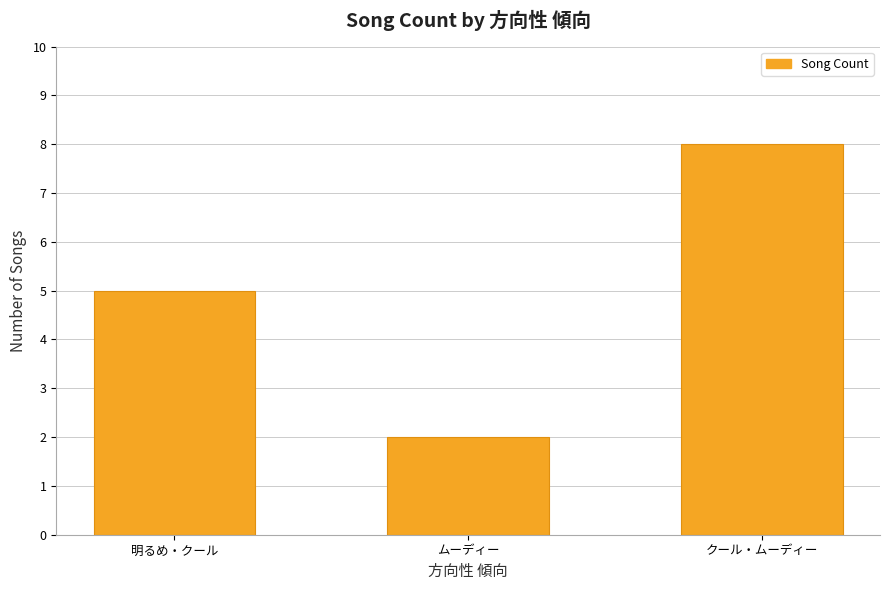

How many values are between 2 and 8?

3